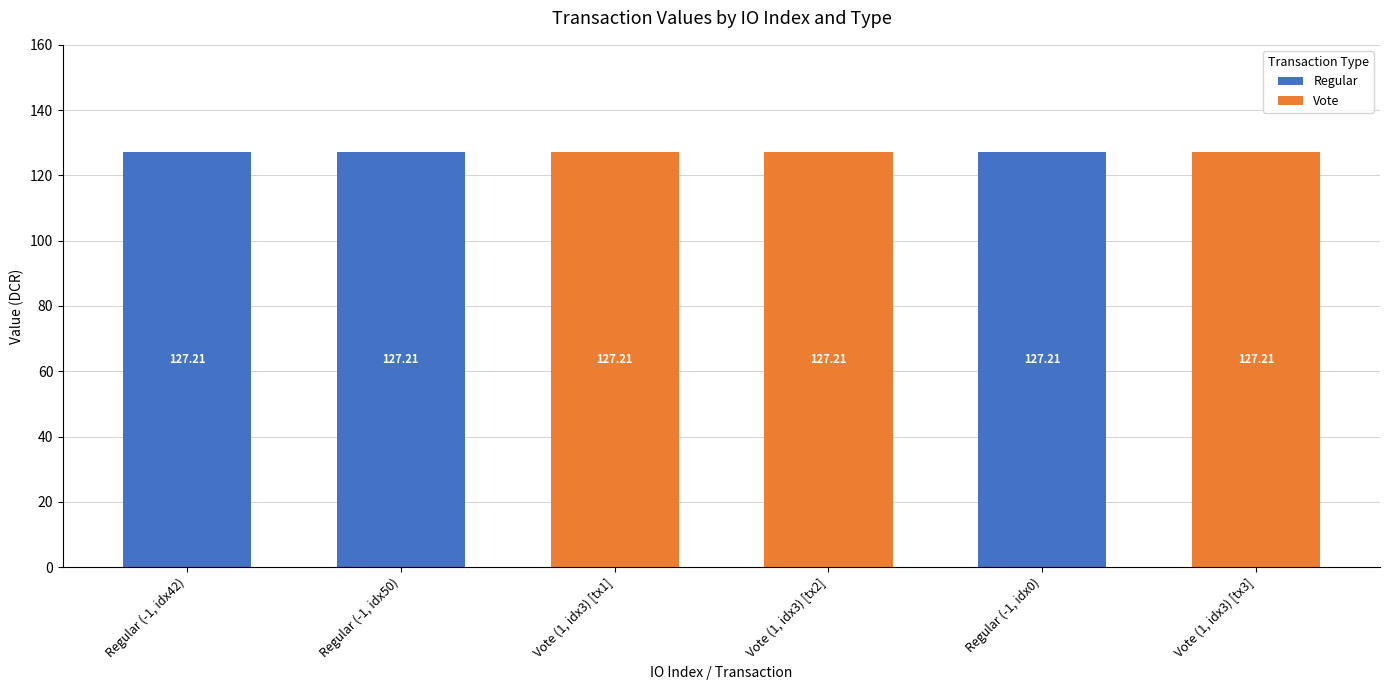

The Regular series shows 127.2 at Regular (-1, idx50). True or false?

True